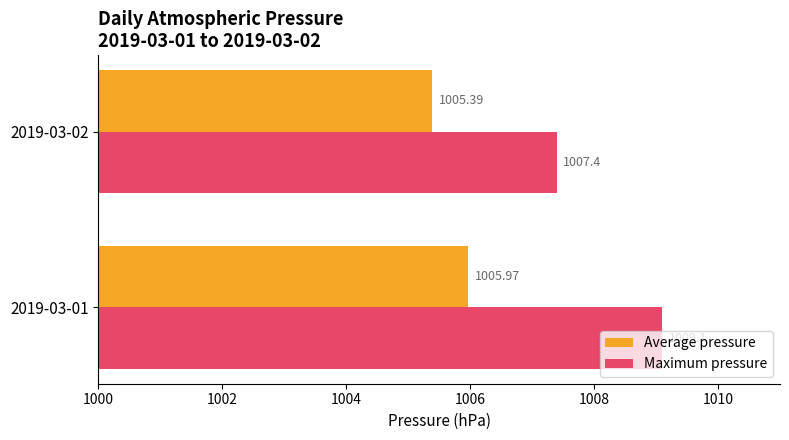

Which category has the highest value in the Average pressure series?

2019-03-01